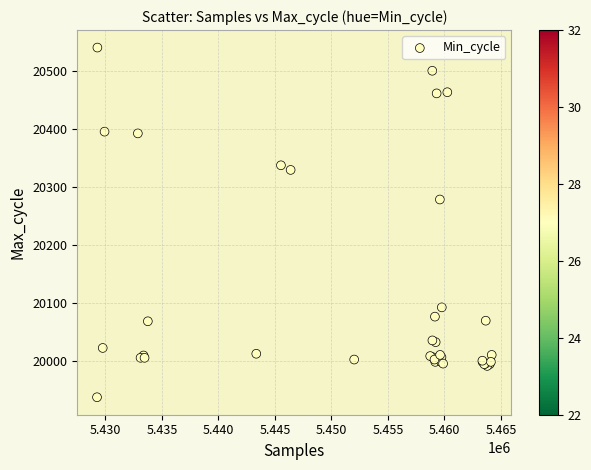

What Y value in the scatter plot is closest to 20238?

20278